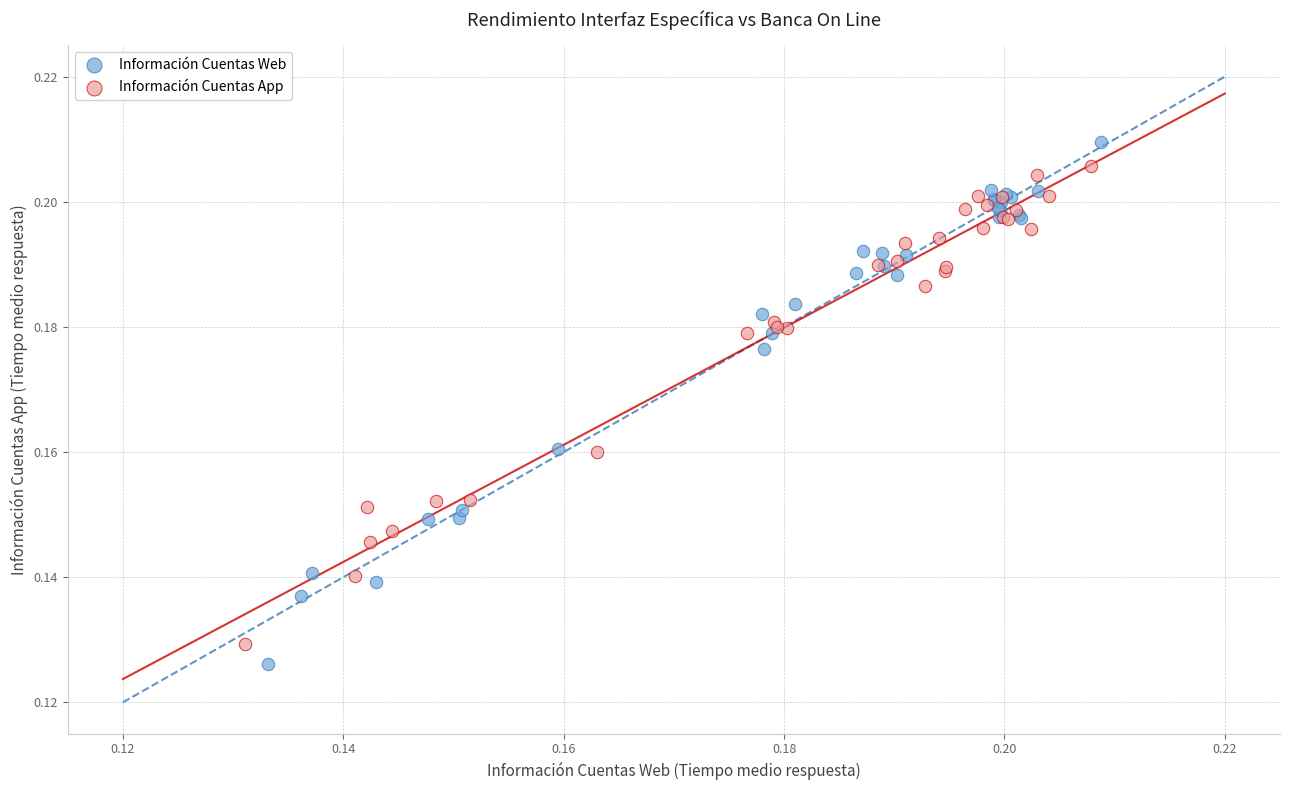

Which series has the widest spread of Y values?

Información Cuentas Web